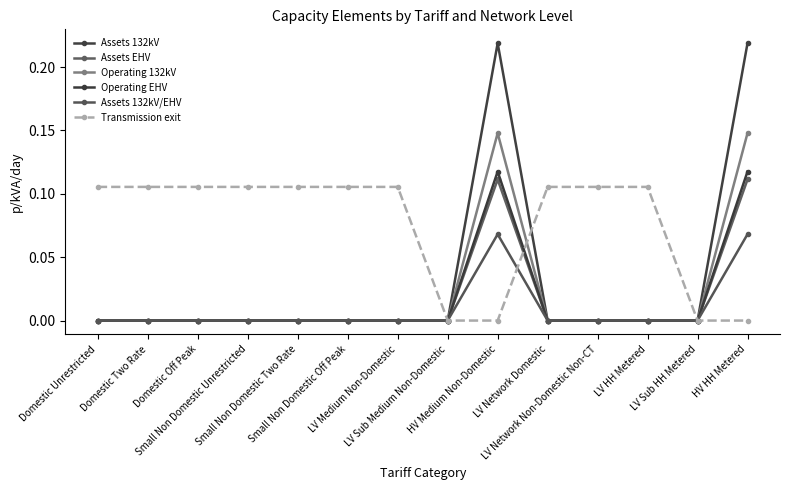

True or false: Assets EHV and Operating 132kV intersect in this chart.

False